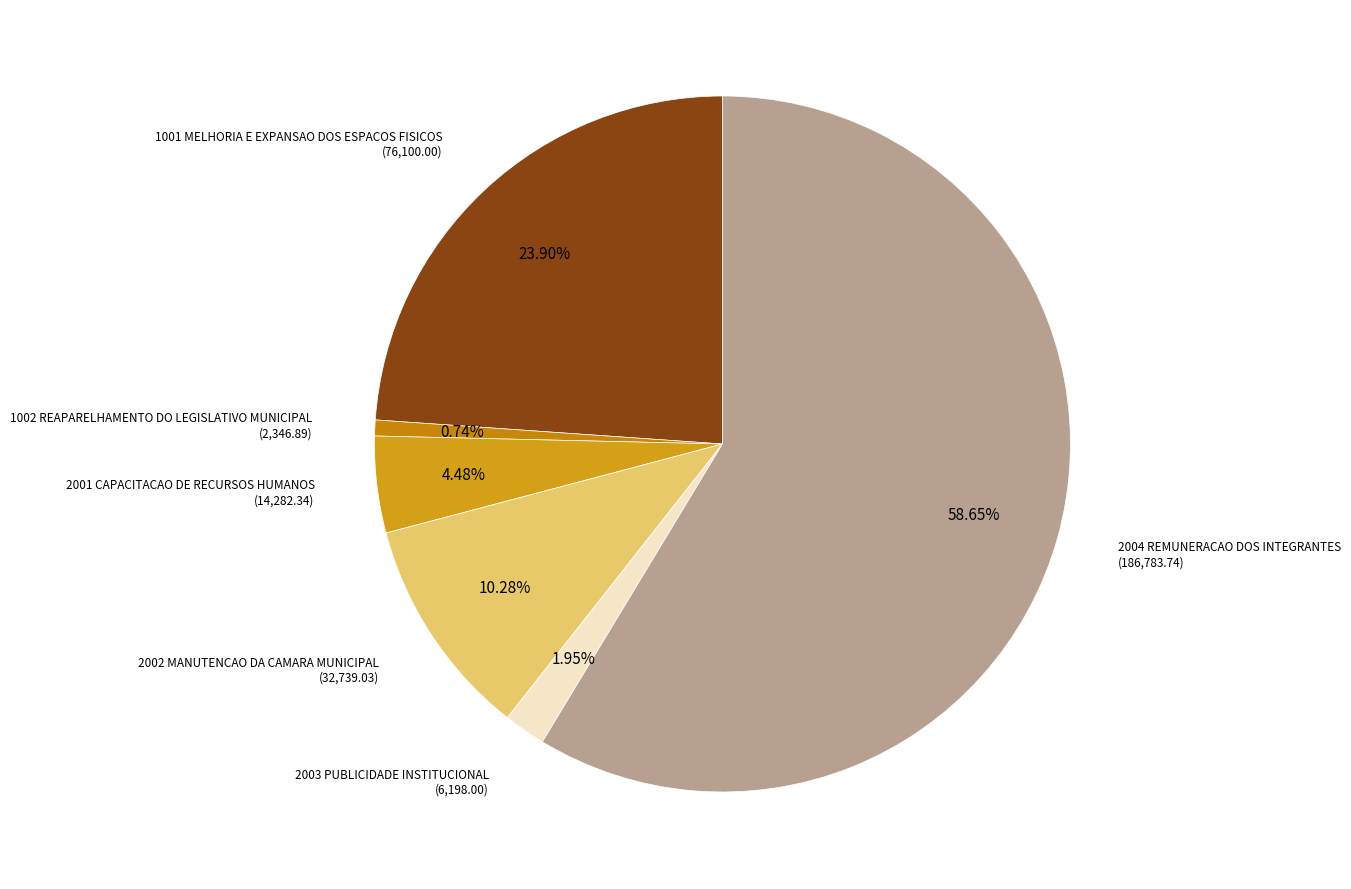

Do 2003 PUBLICIDADE INSTITUCIONAL and 1001 MELHORIA E EXPANSAO DOS ESPACOS FISICOS together represent more than half of the pie?

No